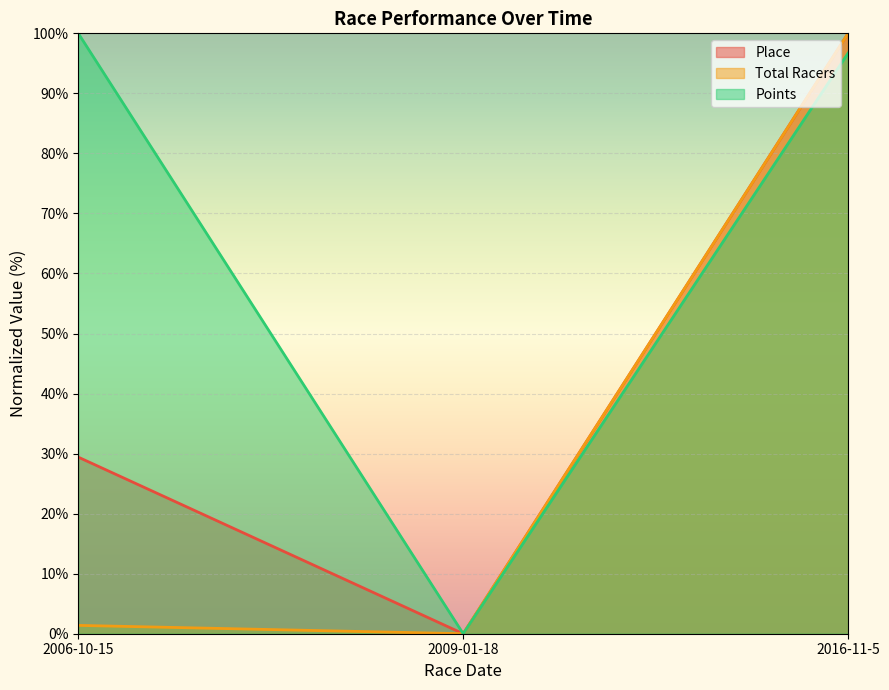

How many values in the Place series are below 29?

1